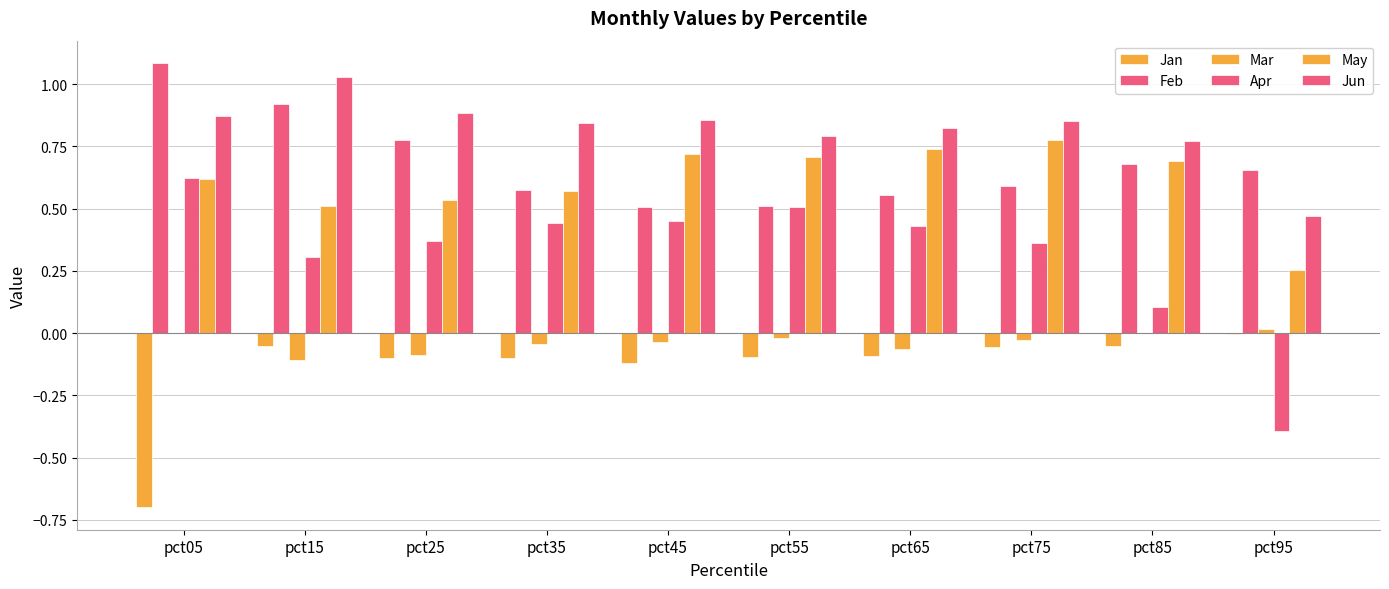

Does the chart contain stacked bars?

No